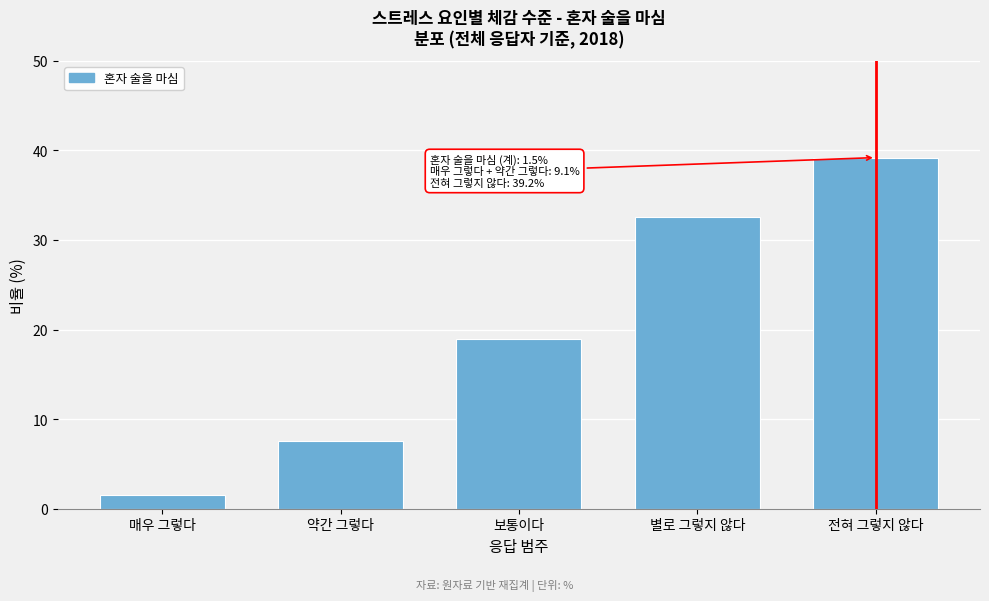

Reading left to right, list all the values displayed in this chart.

1.5	7.6	19.0	32.6	39.2